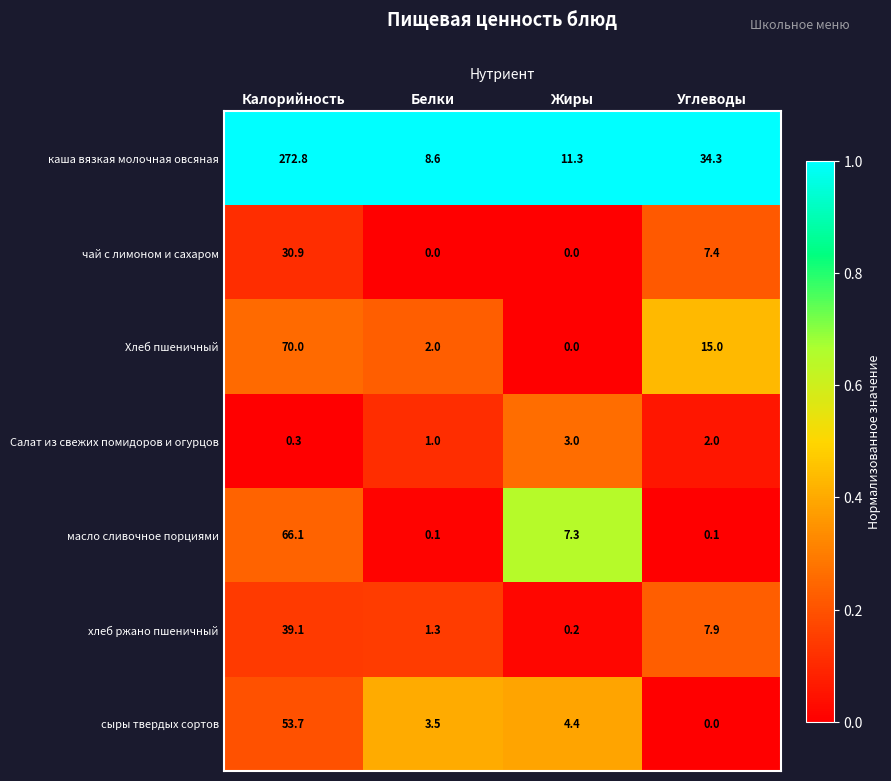

Where does the сыры твердых сортов series first go above 4?

Калорийность